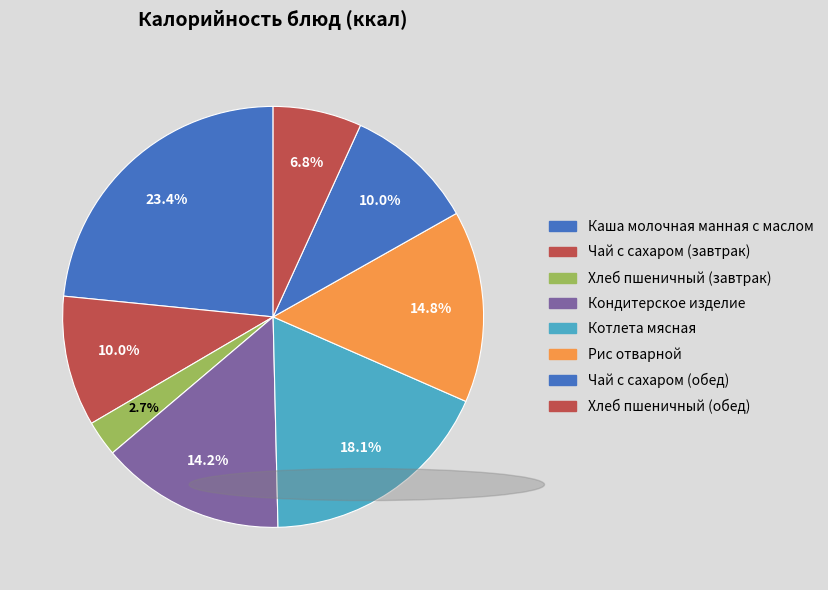

How many slices are in this pie chart?

8